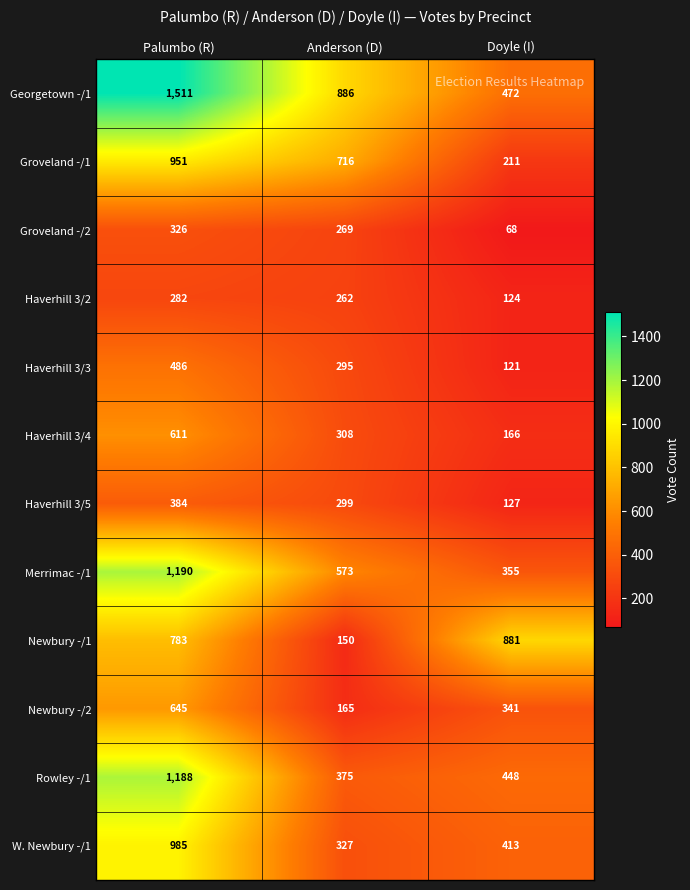

What is the difference between the maximum and minimum values in the Newbury -/2 series?

480